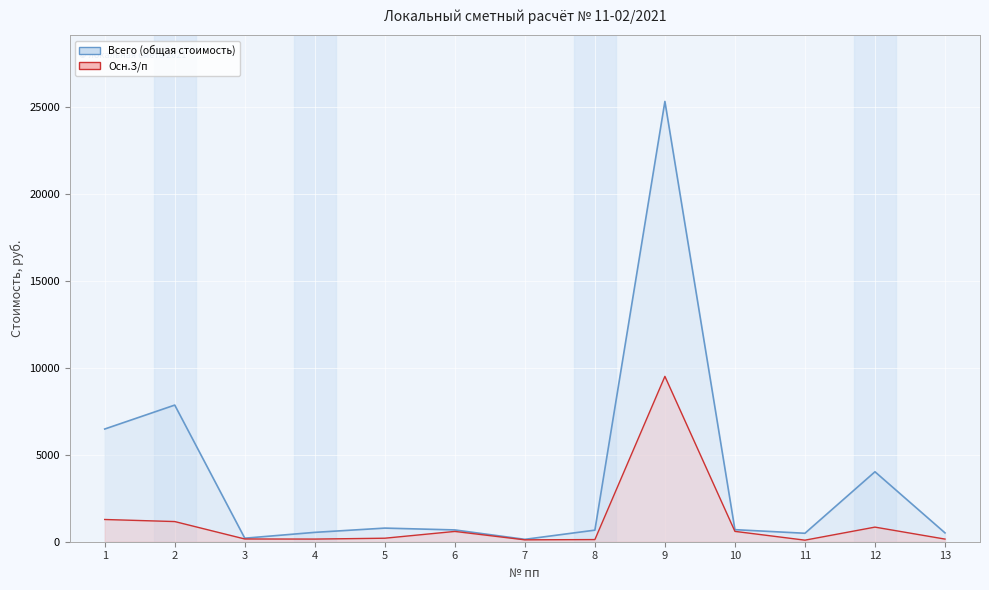

True or false: Осн.З/п has a value of 109 at 7.

True